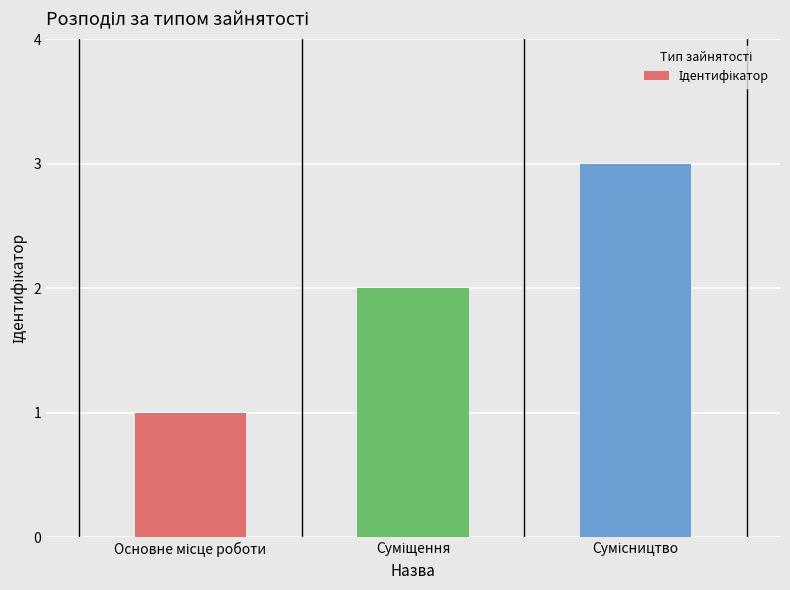

What is the maximum value shown in the chart?

3